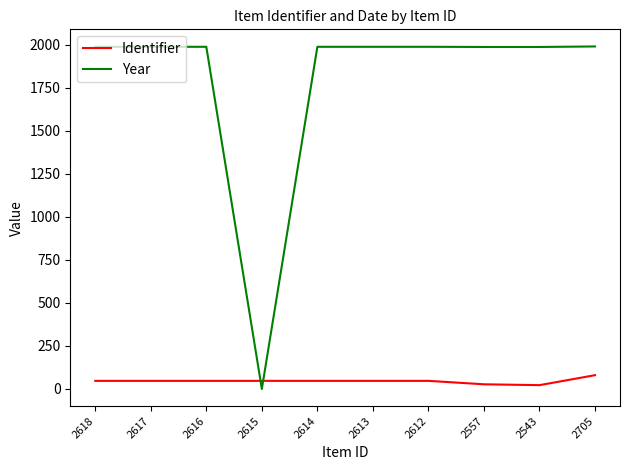

Does the chart have visible grid lines?

No